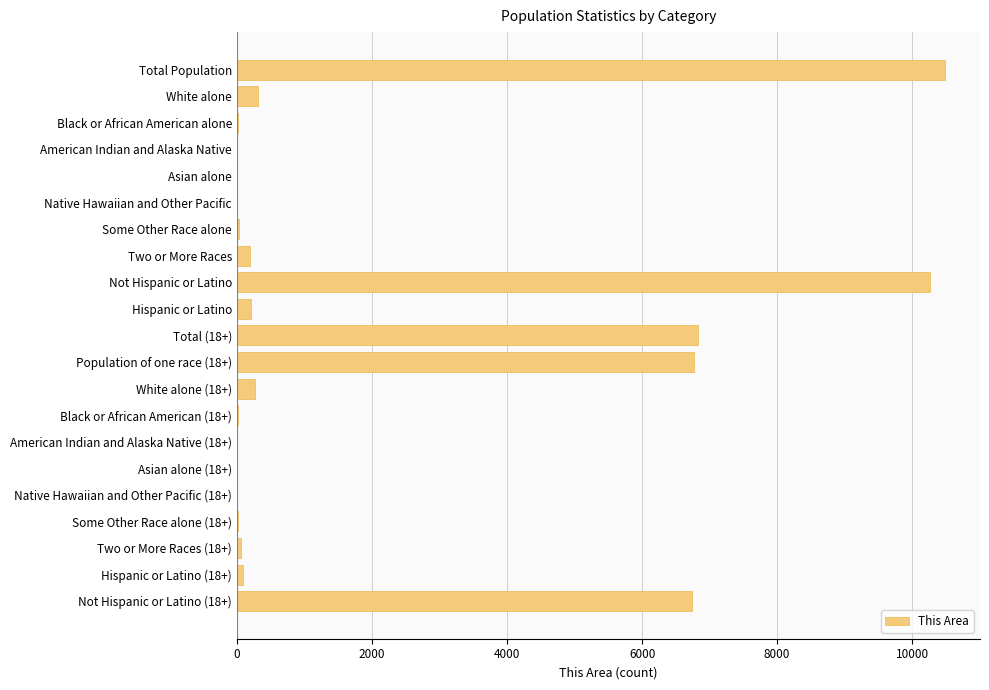

At which category does the chart reach its peak across all series?

Total Population